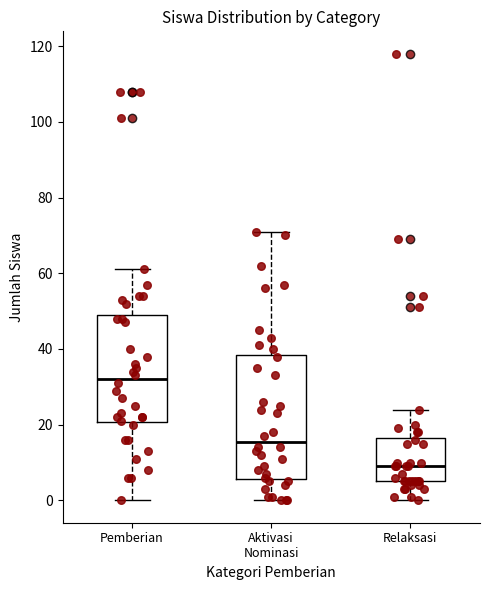

Comparing the boxes themselves (not the whiskers), which one is the tallest?

Aktivasi Nominasi